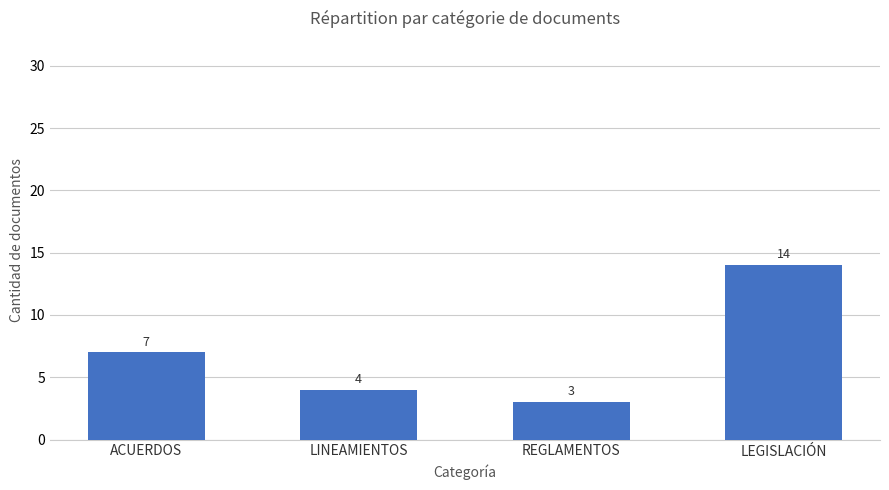

The value at ACUERDOS is 4. True or false?

False